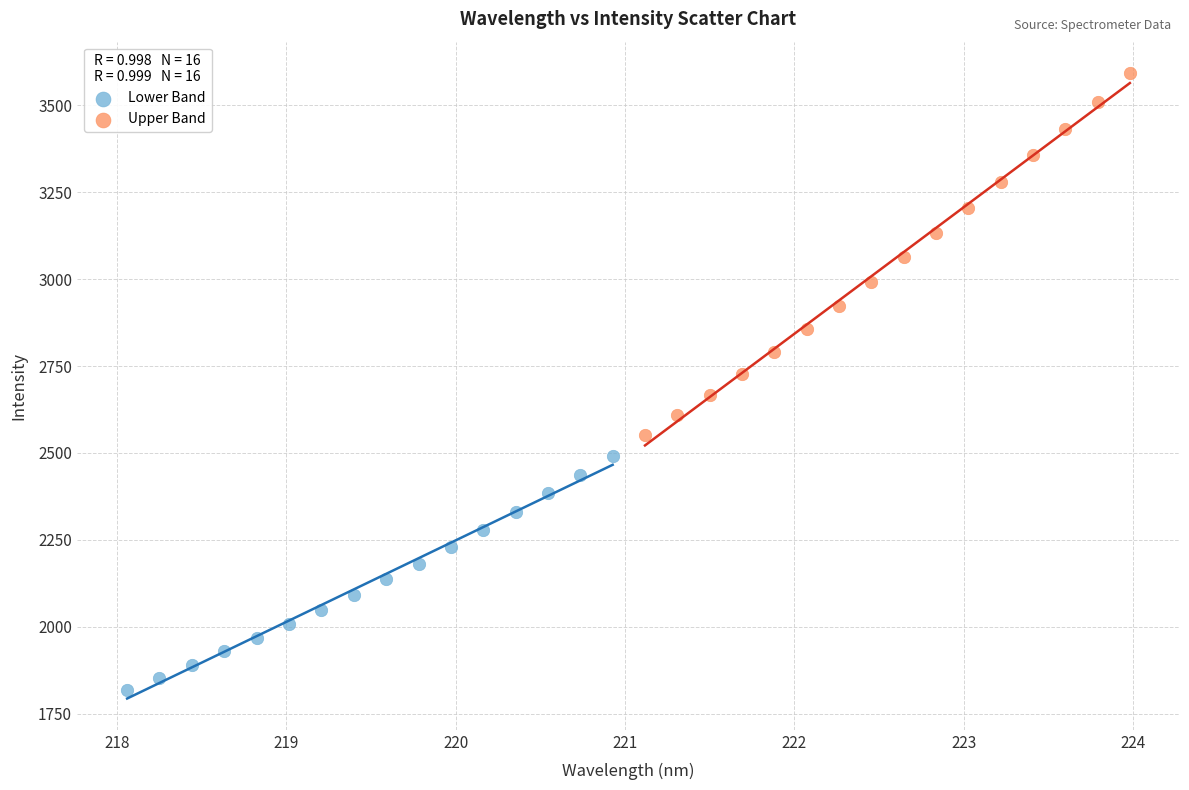

Which series has the widest spread of Y values?

Upper Band